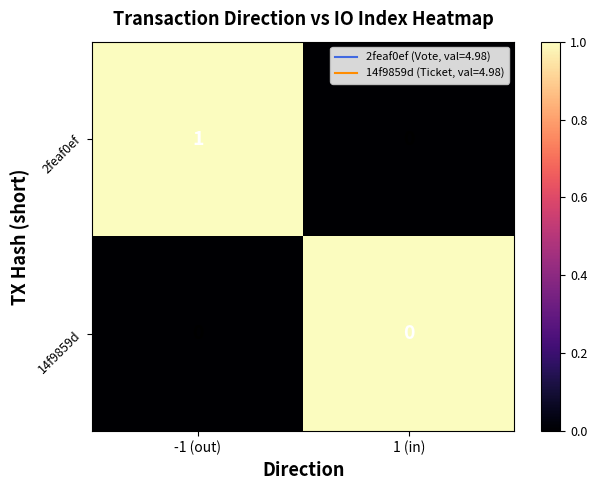

Reading left to right, list all the values displayed in this chart.

2feaf0ef: 1	0
14f9859d: 0	0